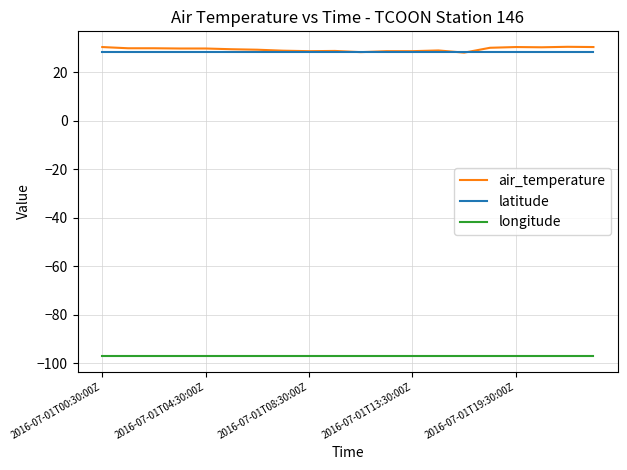

Which series has the widest spread of values?

air_temperature